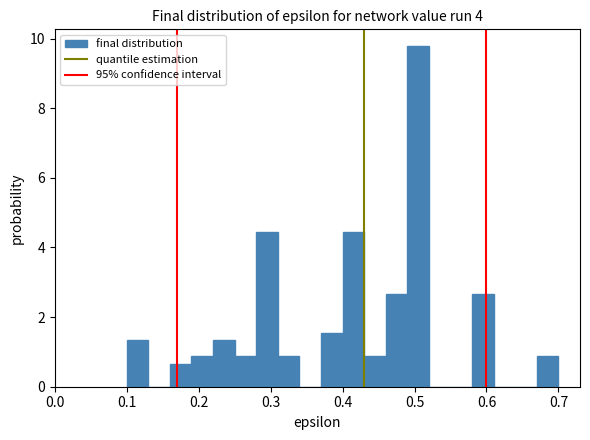

Around what value on the x-axis is the tallest bar? Give the approximate position of its centre, as read against the axis.

0.51